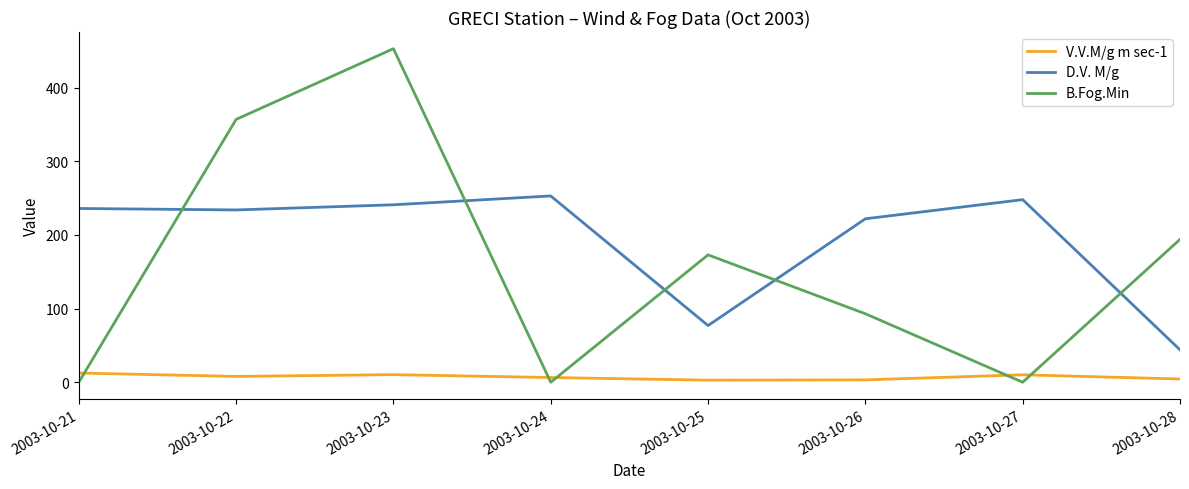

Which series has the largest total across all categories?

D.V. M/g